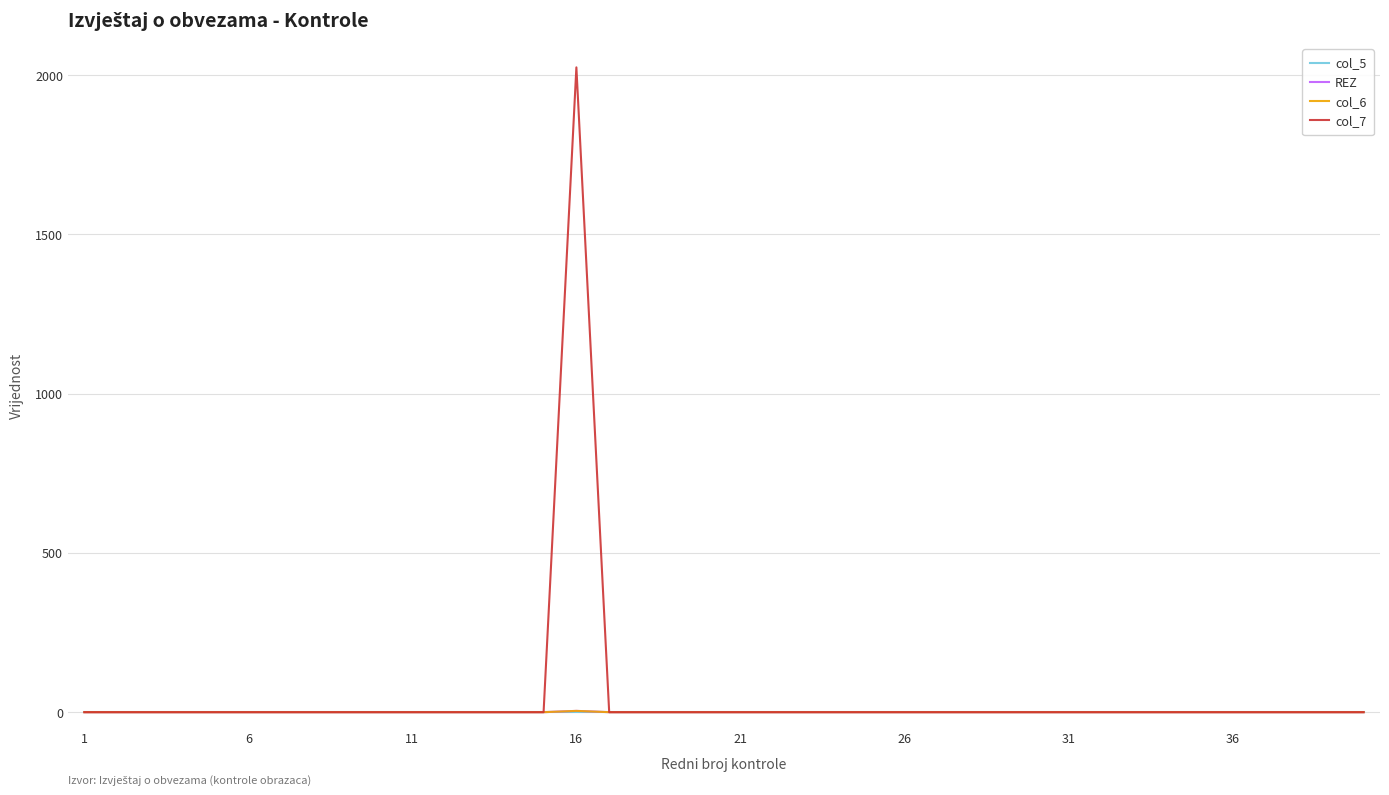

Is this an area chart (filled region under the line)?

No